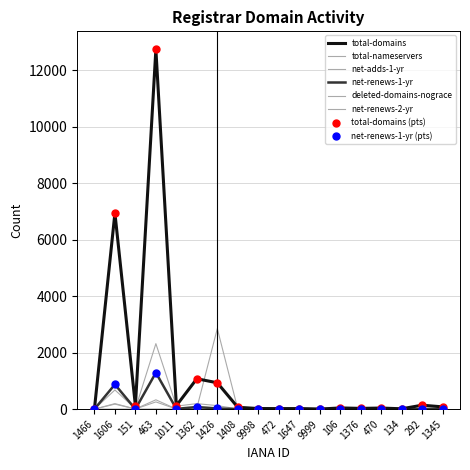

How many lines are shown in the chart?

6